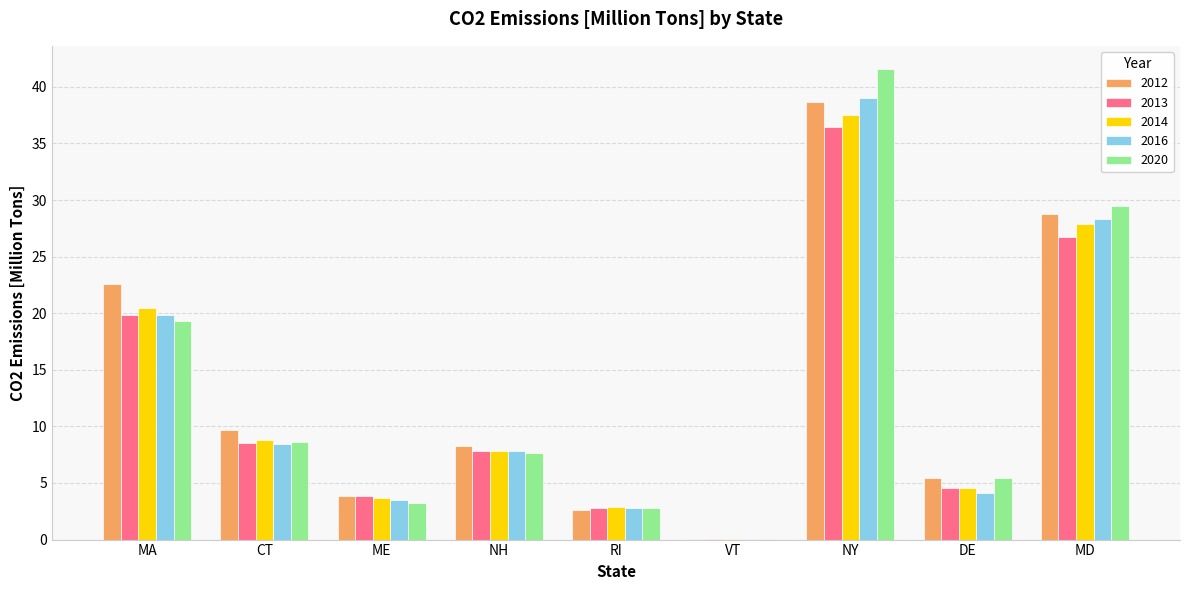

Between ME and NY, which series saw the biggest shift?

2020